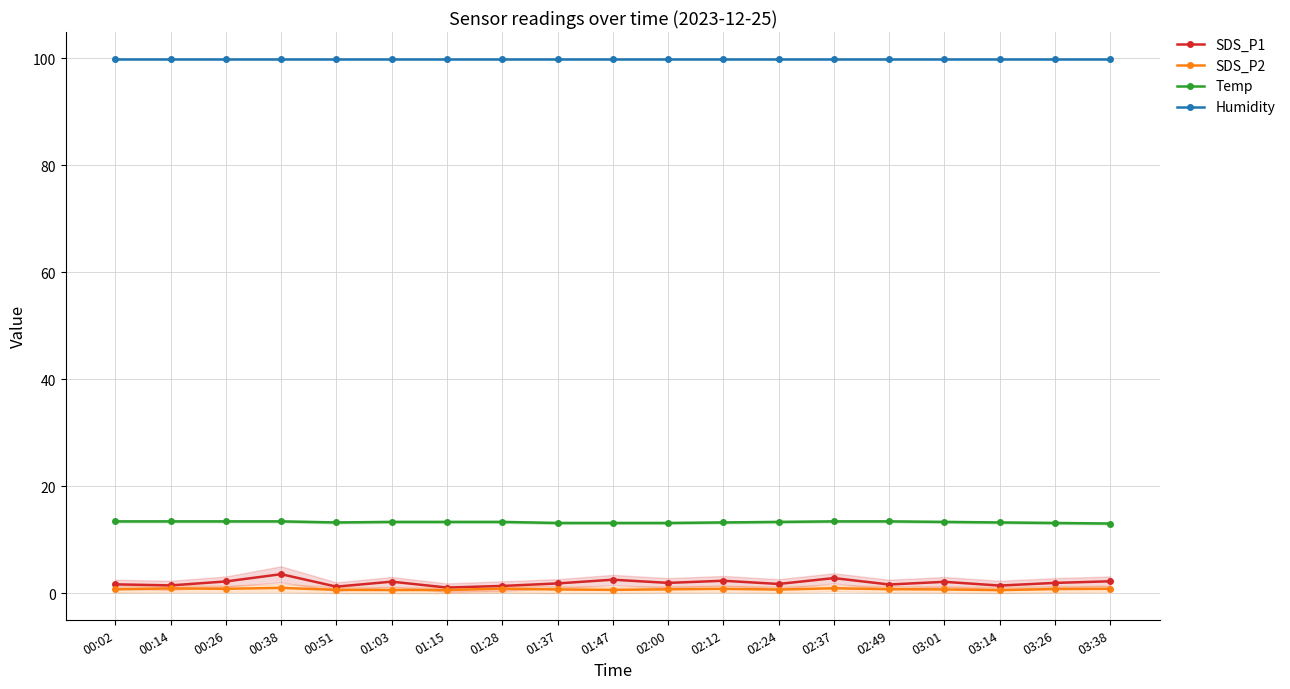

How many series are shown in this chart?

4